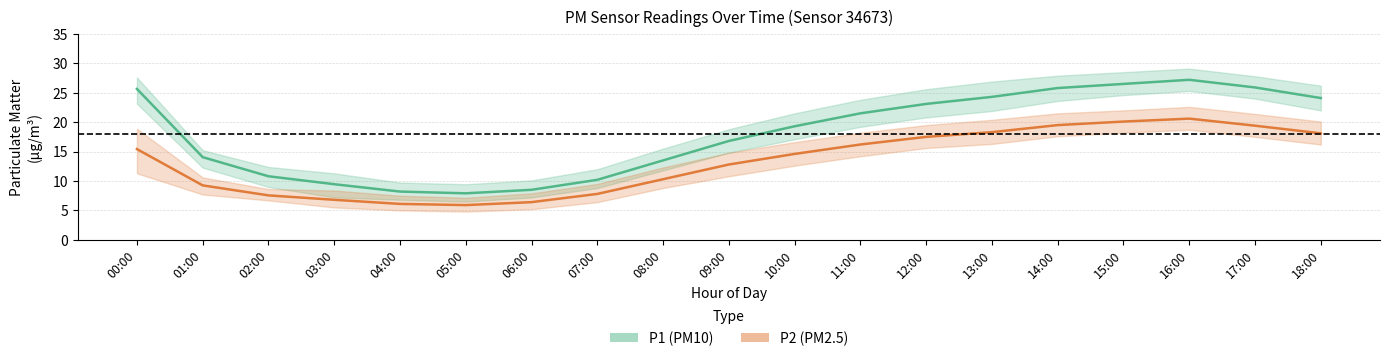

True or false: P2_center and P1_lower cross at least once.

False